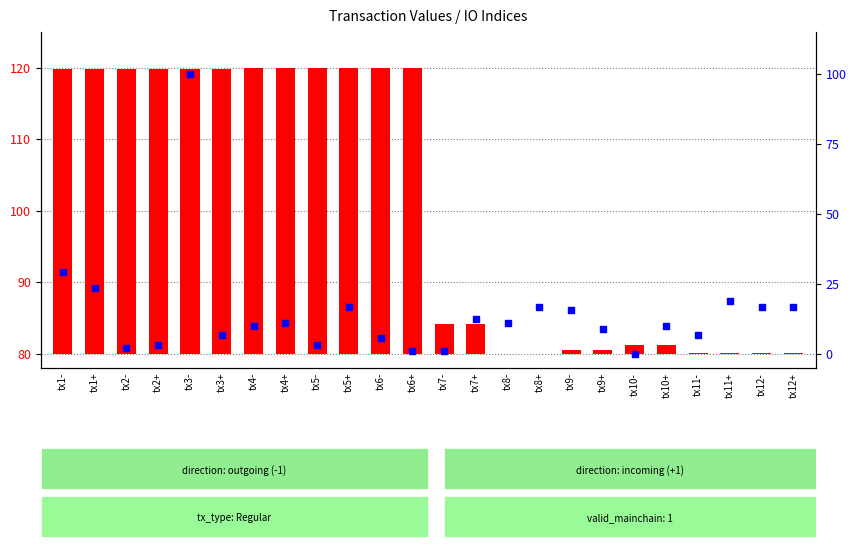

What is the total value across all series at tx12+?

16.9